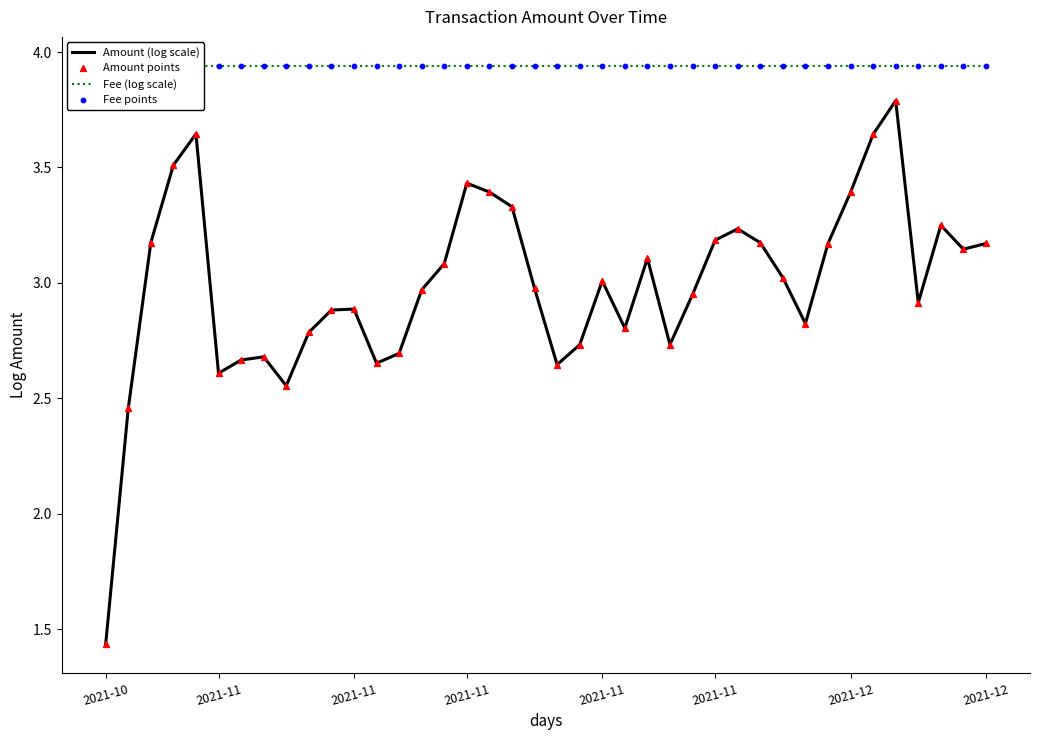

Is the value of Fee points at 24 greater than the value of Amount points at 2021-11?

Yes